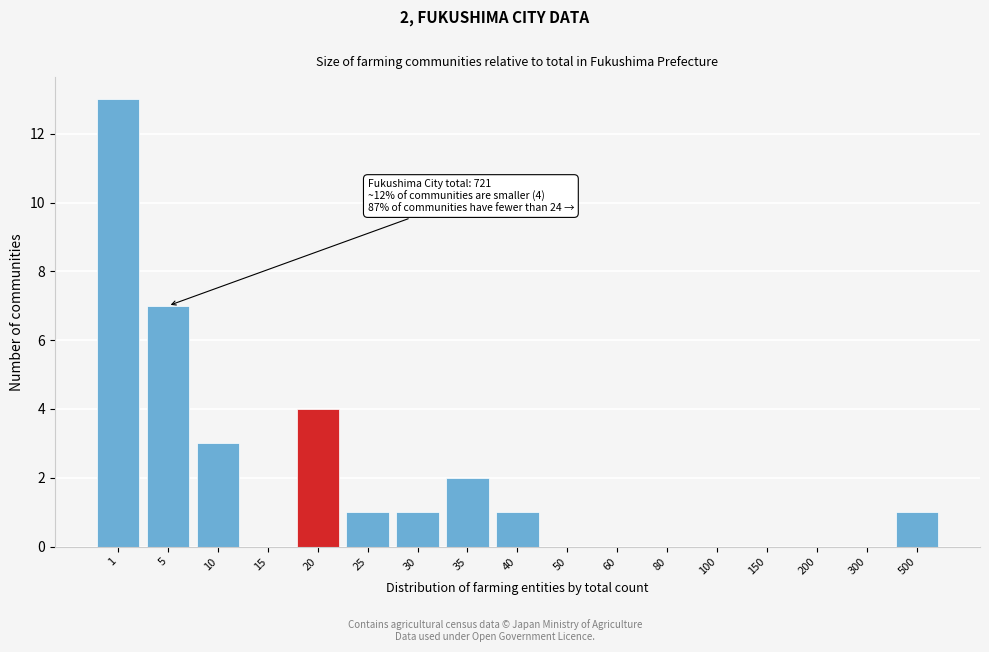

Reading left to right, extract all data points from this chart.

1=13	5=7	10=3	15=0	20=4	25=1	30=1	35=2	40=1	50=0	60=0	80=0	100=0	150=0	200=0	300=0	500=1